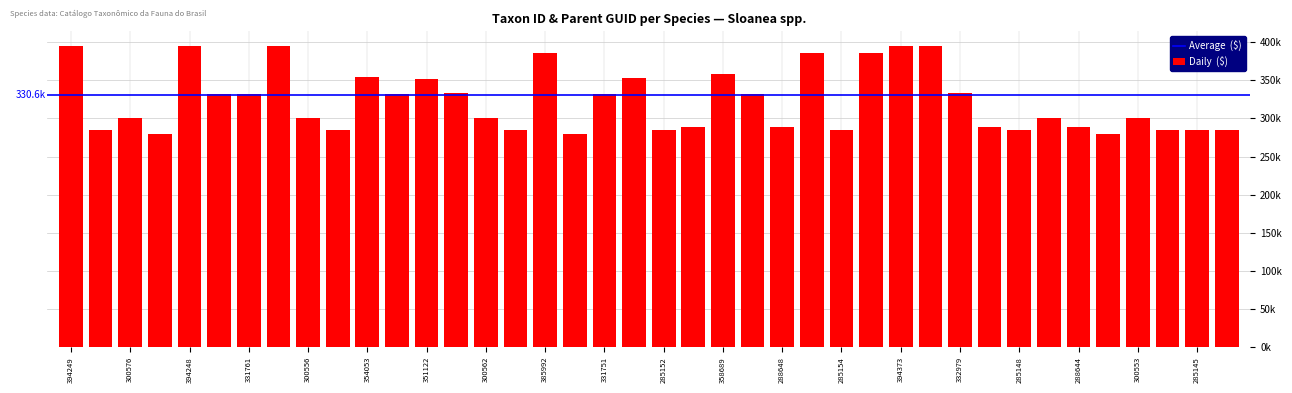

What is the maximum value shown in the chart?

394373